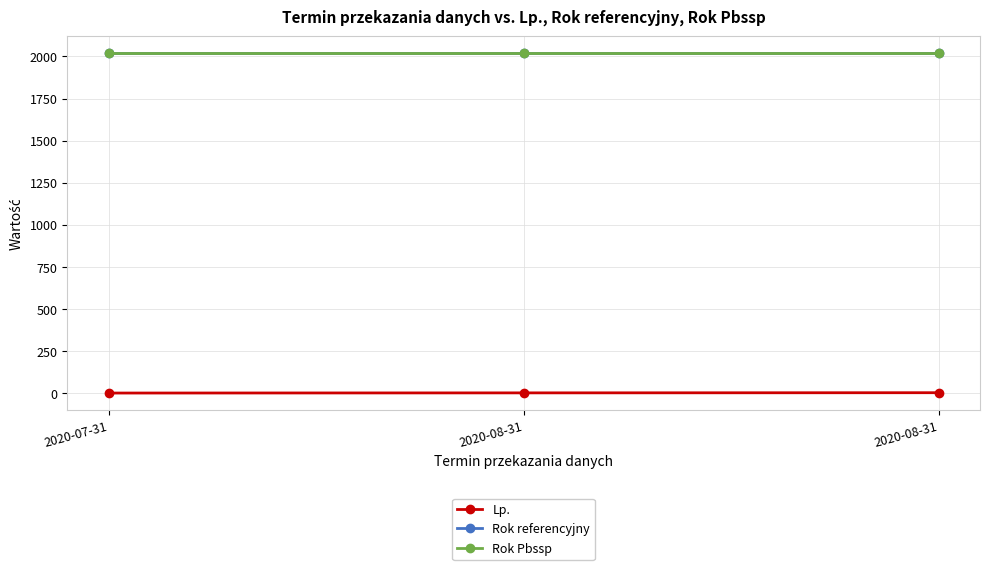

What is the smallest value displayed?

1